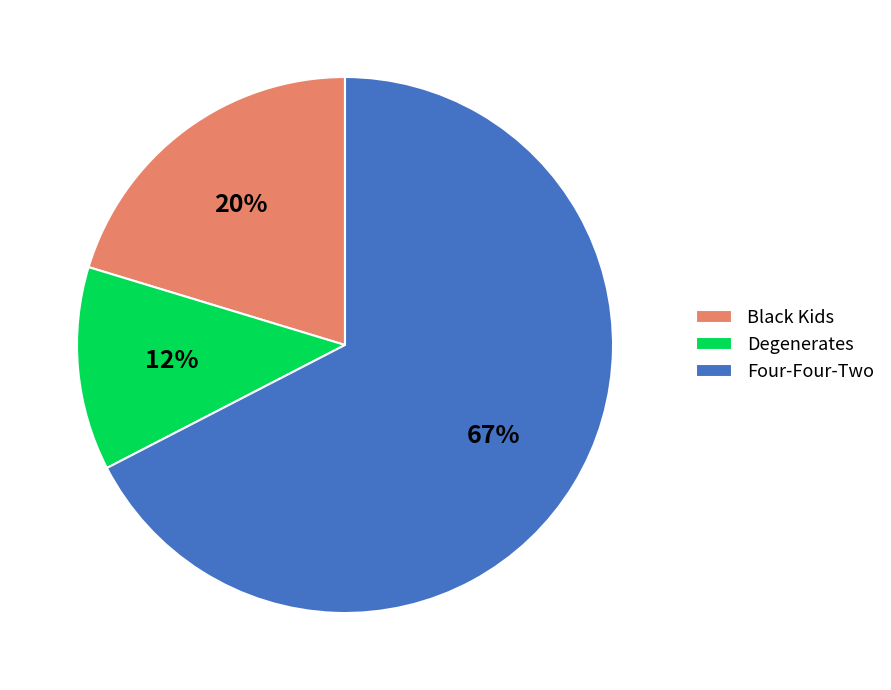

Which has a higher value, Degenerates or Black Kids?

Black Kids